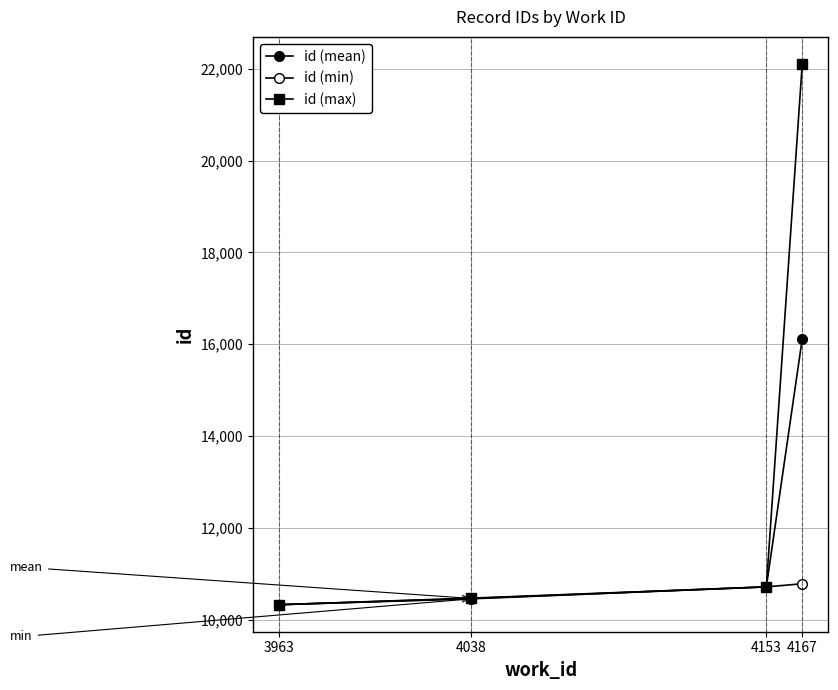

Between 3963 and 4167, which series saw the biggest shift?

id (max)